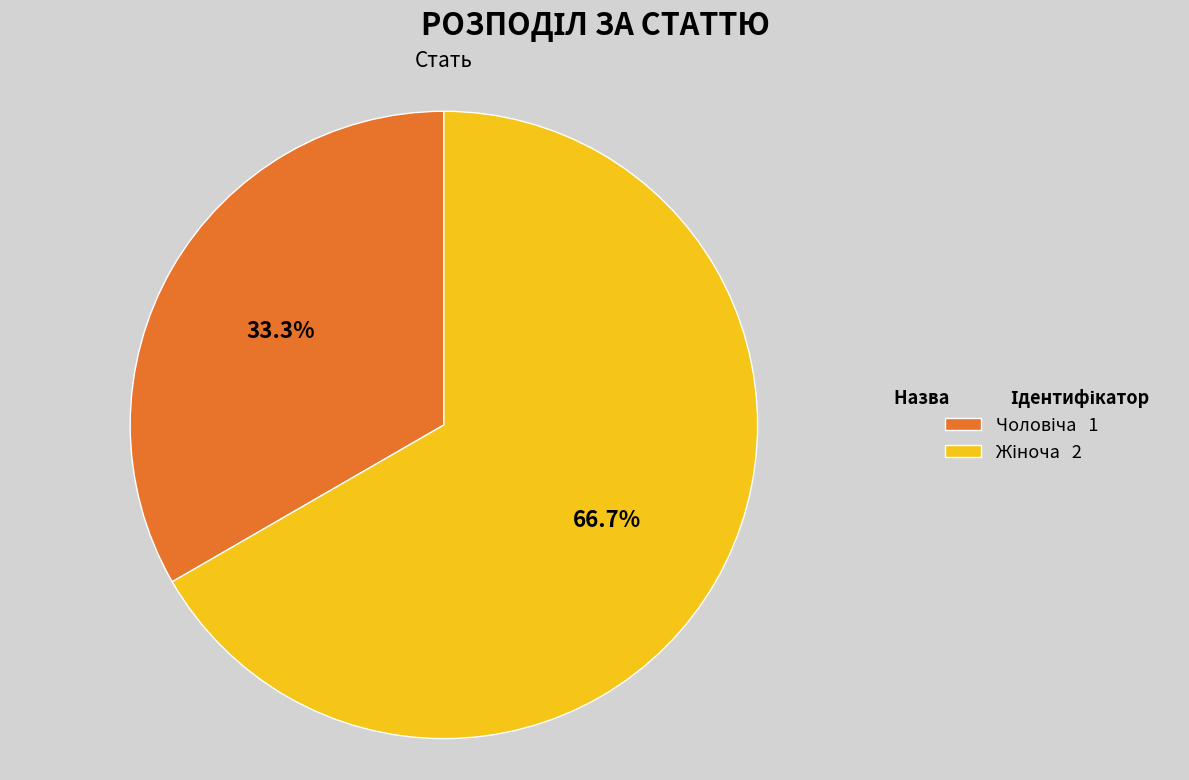

Count the number of slices in the pie.

2